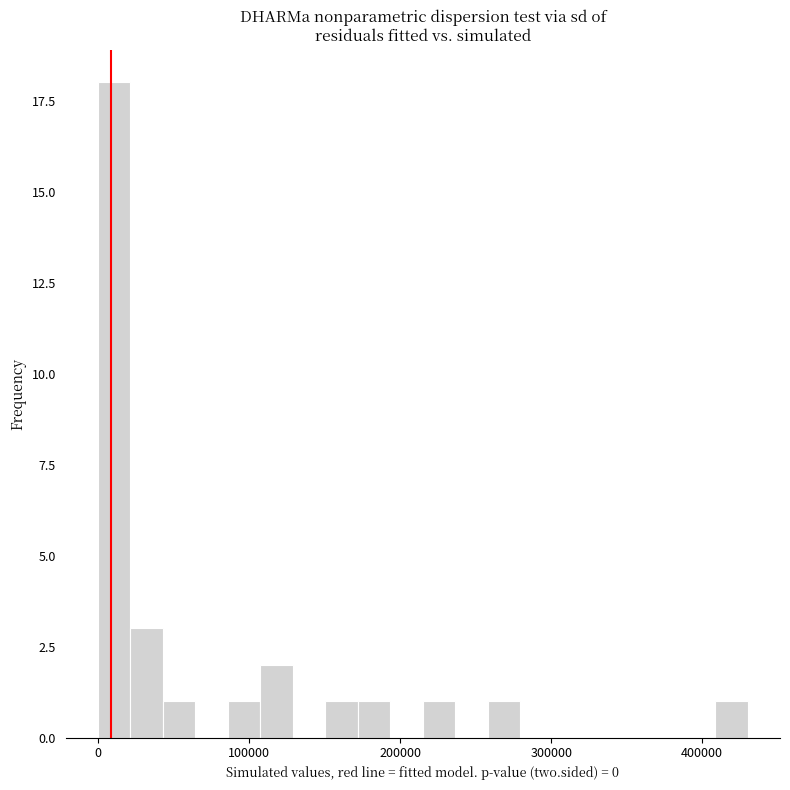

Around what value on the x-axis is the tallest bar? Give the approximate position of its centre, as read against the axis.

10000